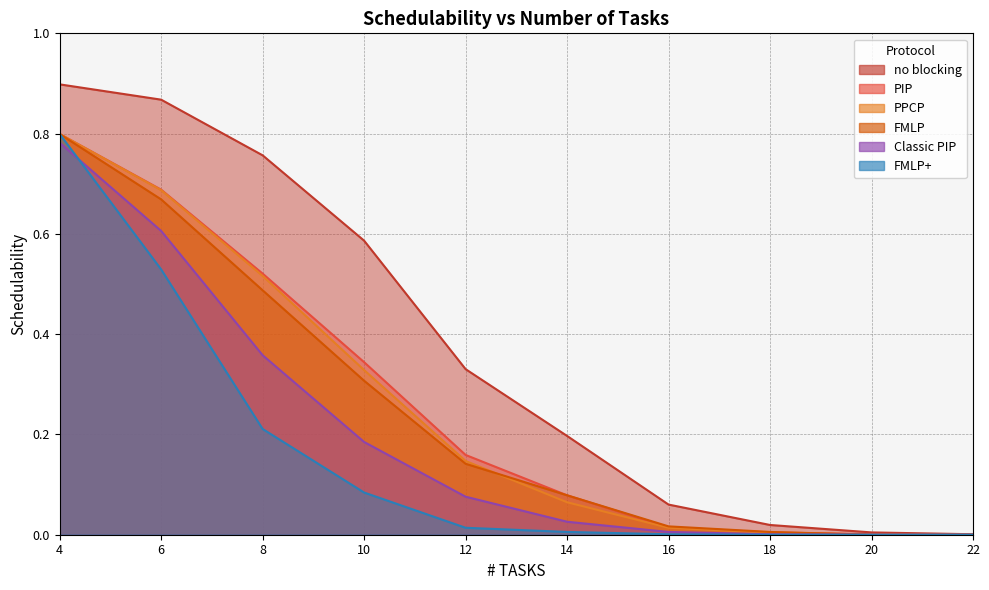

Where is no blocking nearest to the value 0?

22